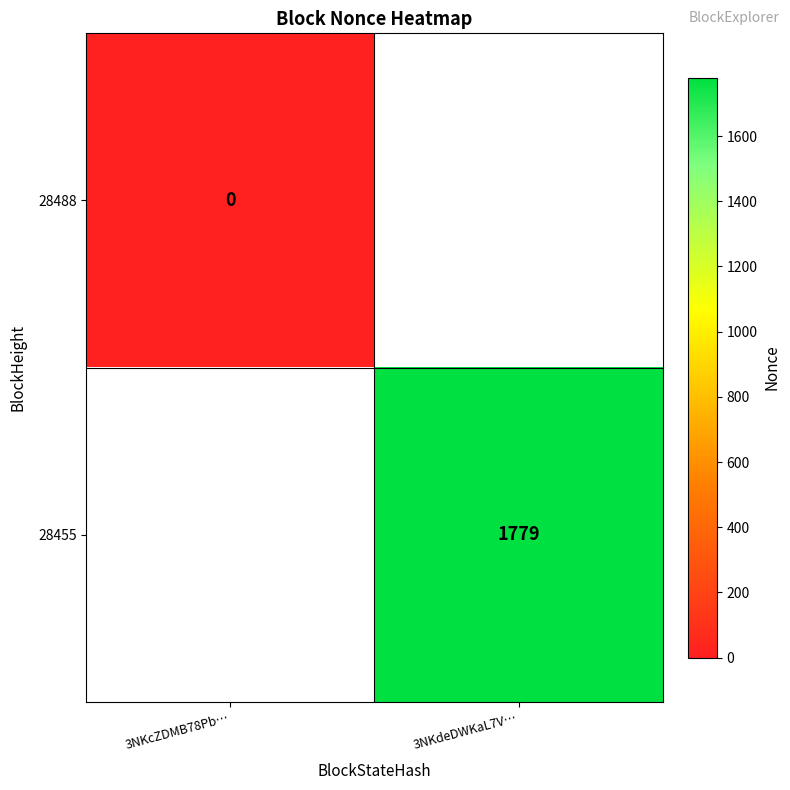

Which series has the largest range (max minus min)?

28488